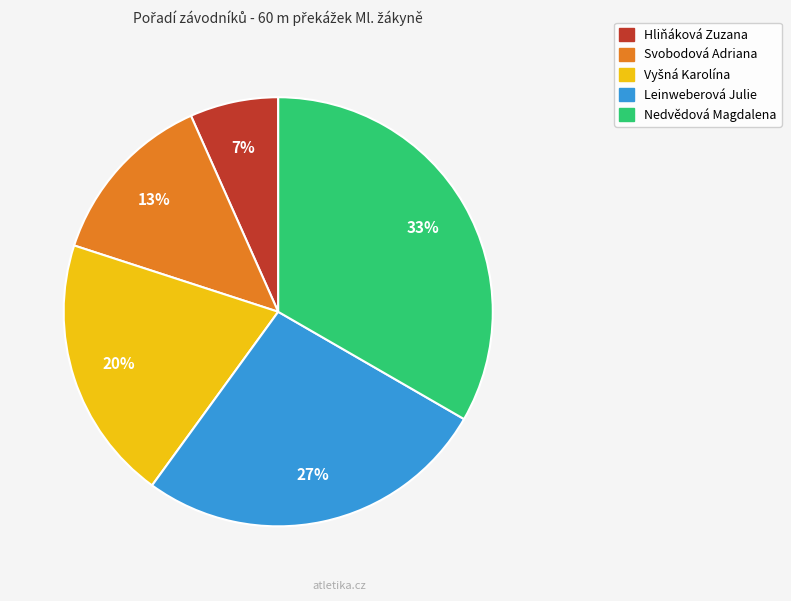

What is the smallest slice in the pie chart?

Hliňáková Zuzana